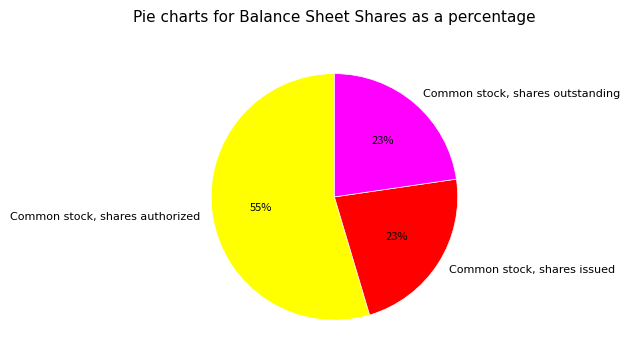

To the nearest percent, what is the average slice percentage?

33%